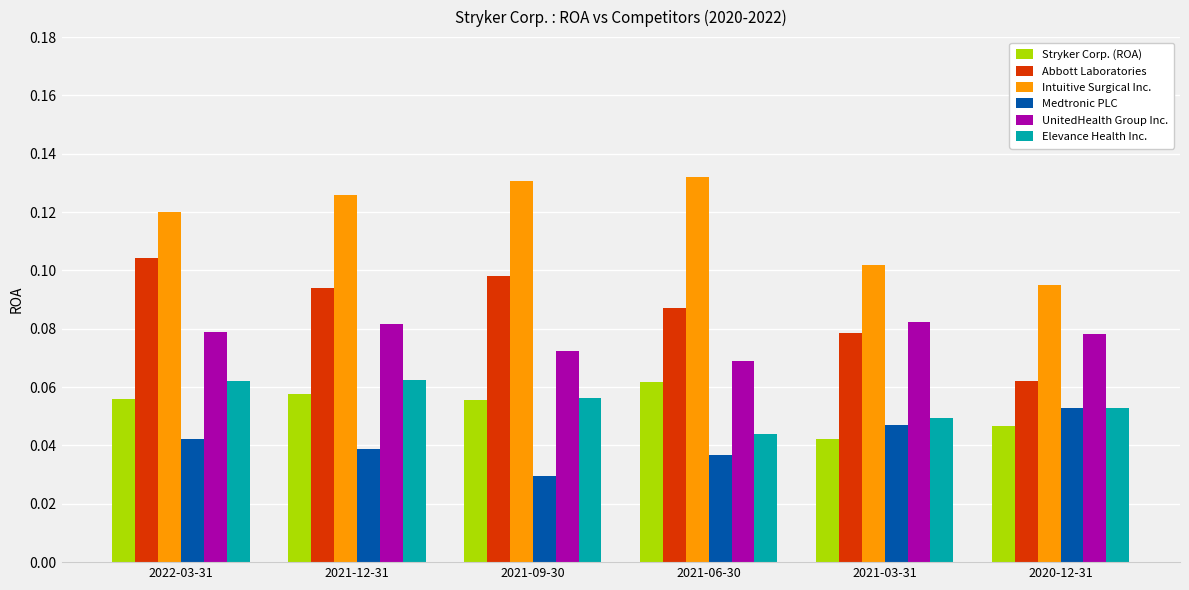

The UnitedHealth Group Inc. series shows 0.0 at 2022-03-31. True or false?

False